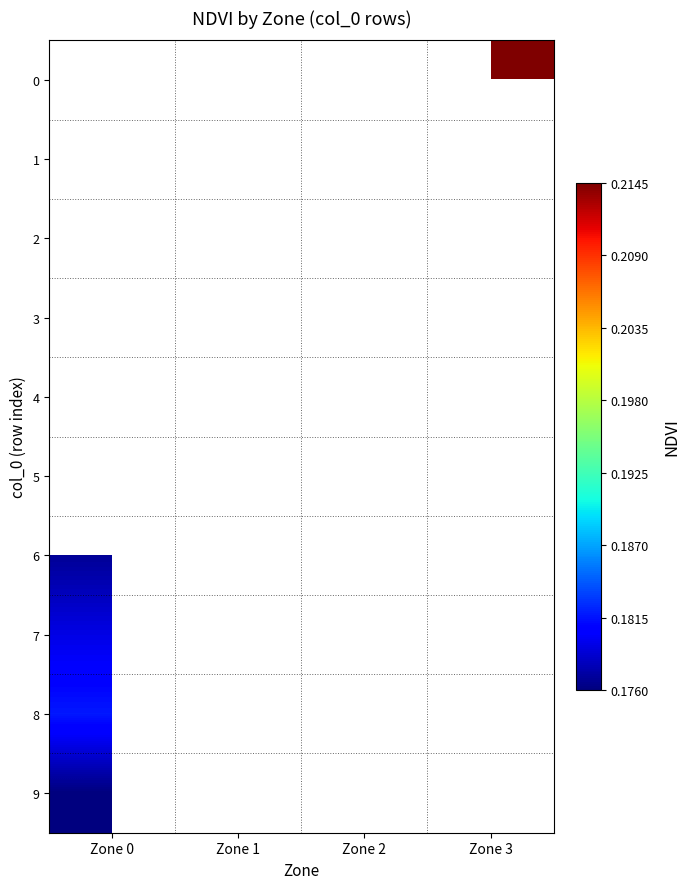

At Zone 1, list the series in order from smallest to largest.

0, 1, 2, 3, 4, 5, 6, 7, 8, 9